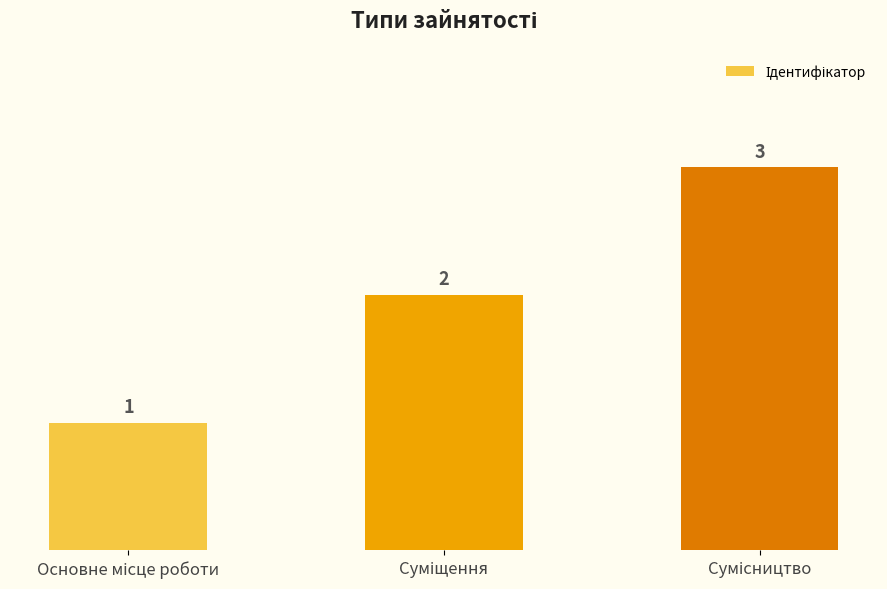

What is the sum of all values?

6